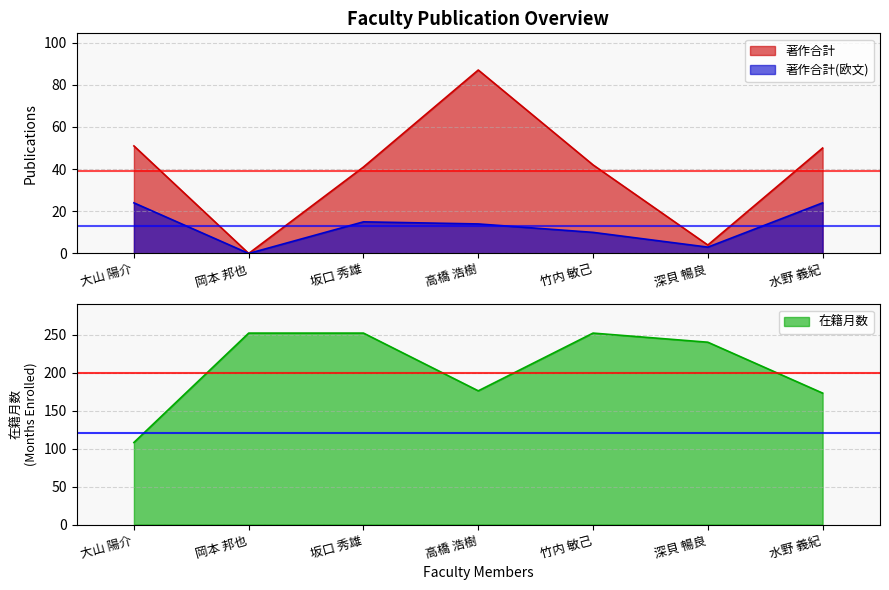

List the series in order of their peak value, highest first.

在籍月数, 著作合計, 著作合計(欧文)